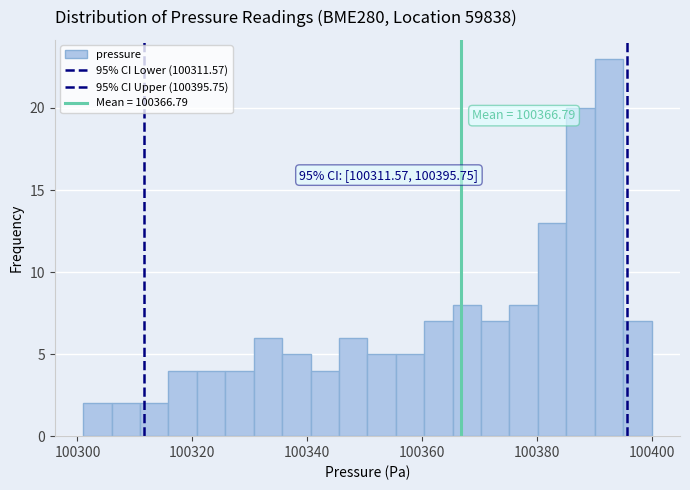

Around what value on the x-axis is the tallest bar? Give the approximate position of its centre, as read against the axis.

100392